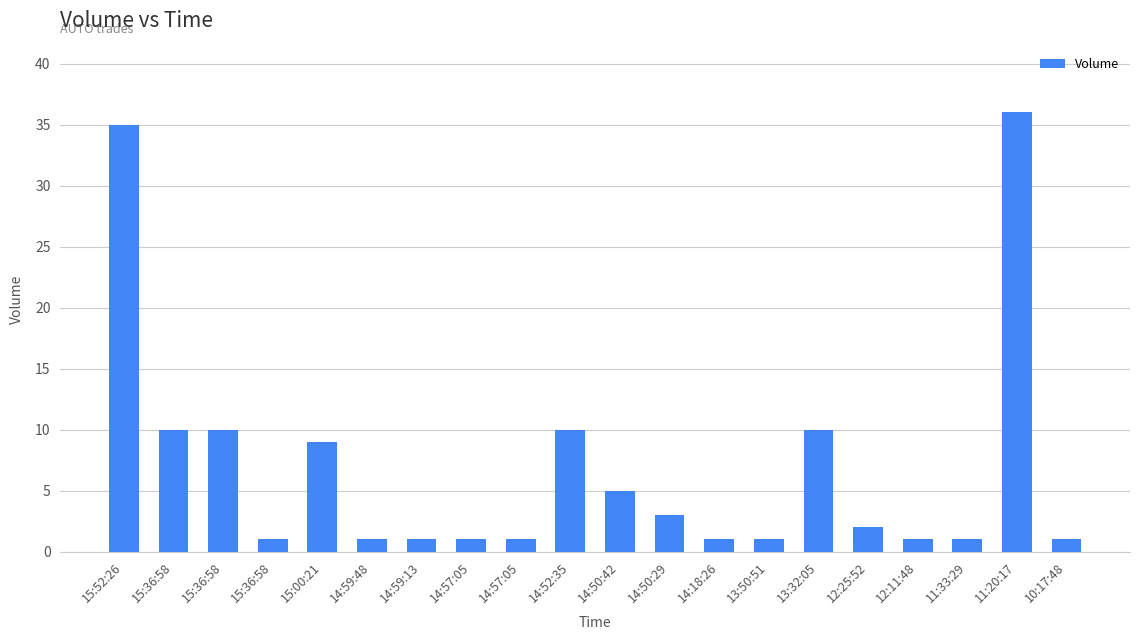

Count the number of data series in this chart.

1